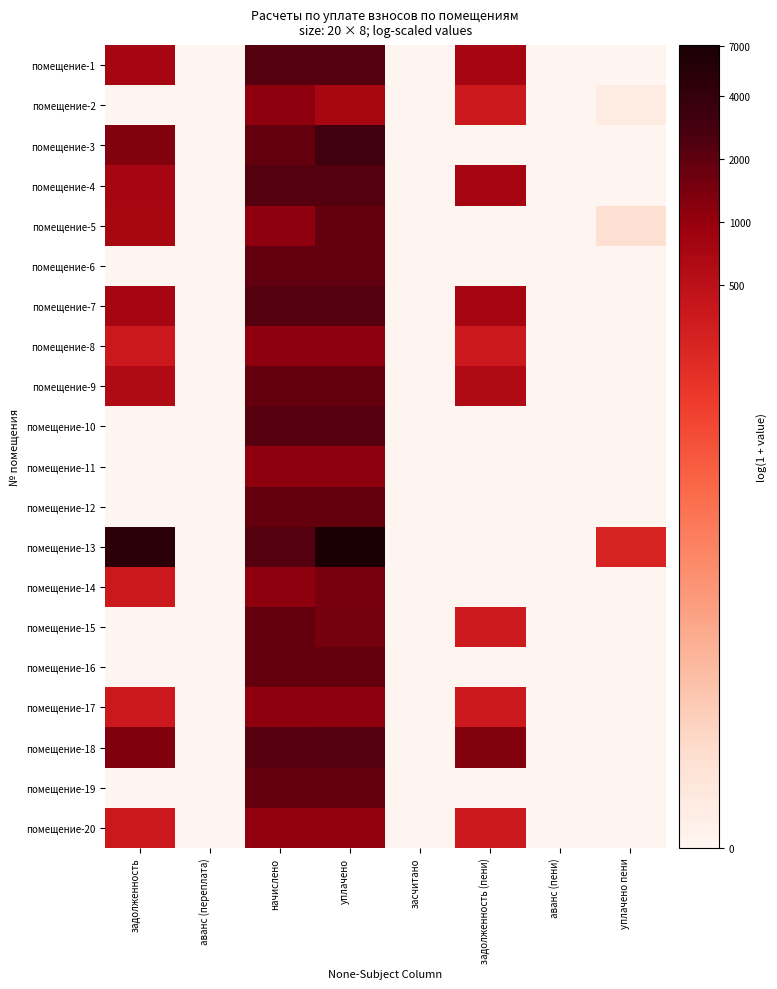

Which series has the largest total across all categories?

помещение-13